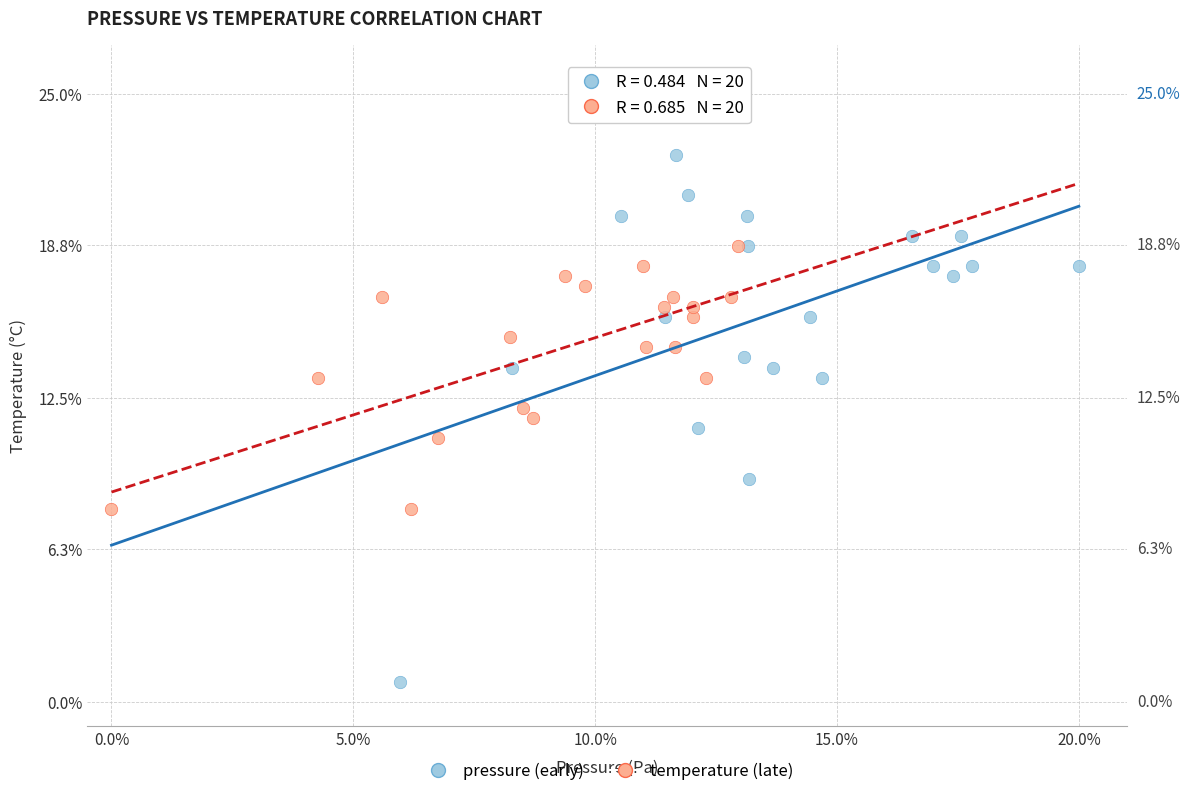

Which series reaches the maximum Y coordinate?

pressure (early)